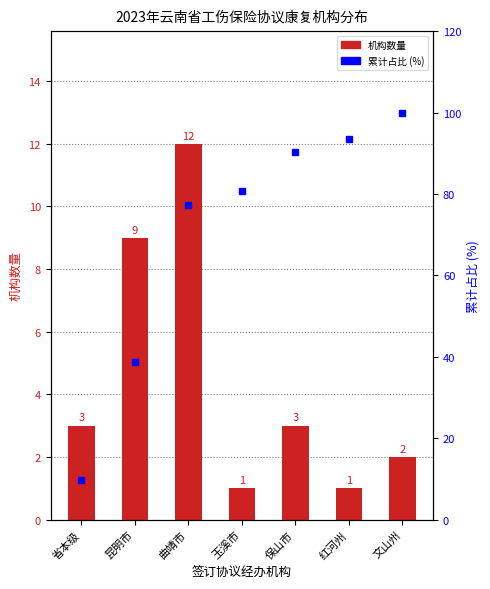

What is the difference between the second highest and second lowest values in the 累计占比 (%) series?

54.8